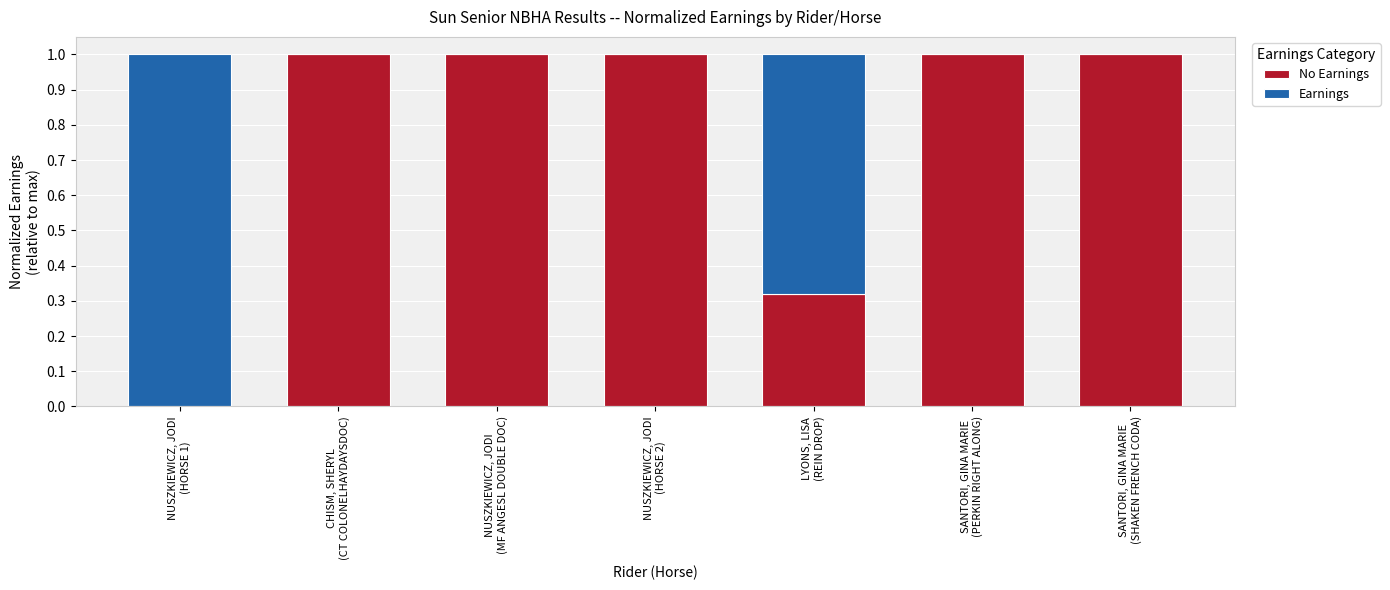

Are the bars grouped side by side (vs. stacked)?

No